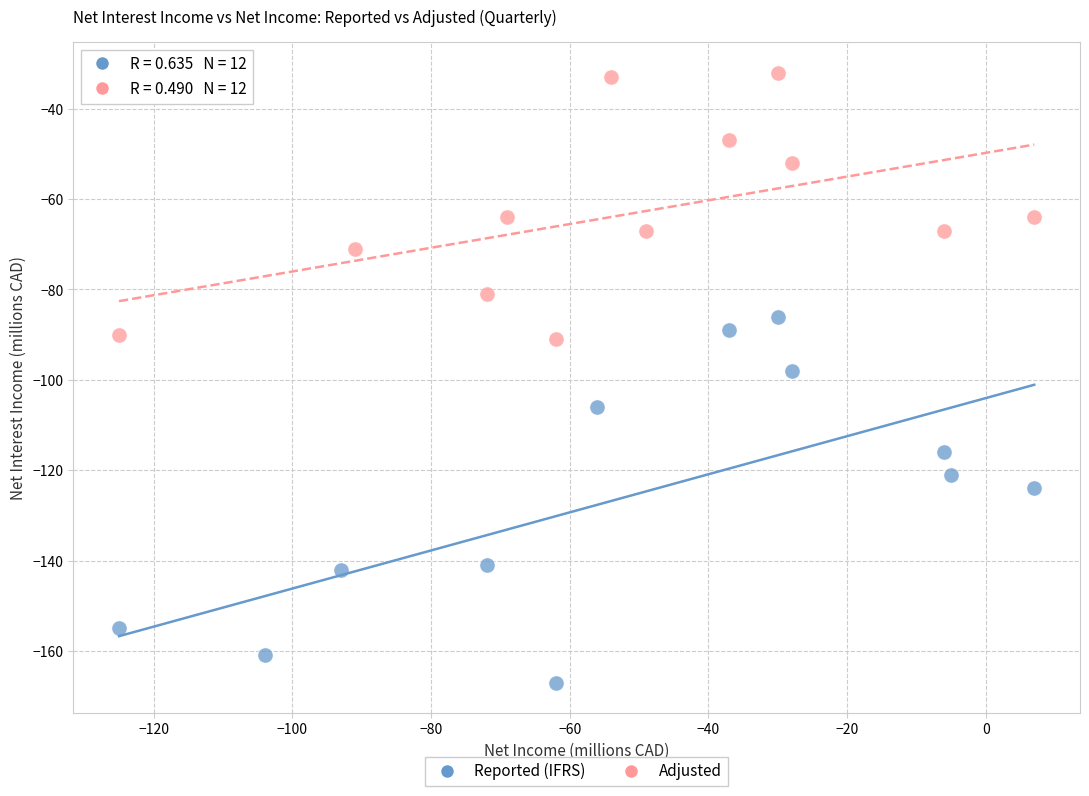

Which series has the widest spread of Y values?

Reported (IFRS)